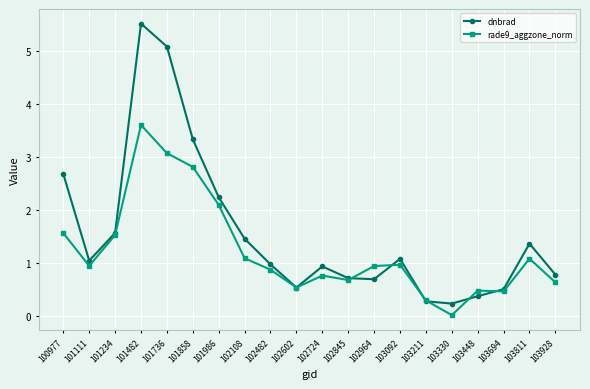

Between 101858 and 102845, which series saw the biggest shift?

dnbrad